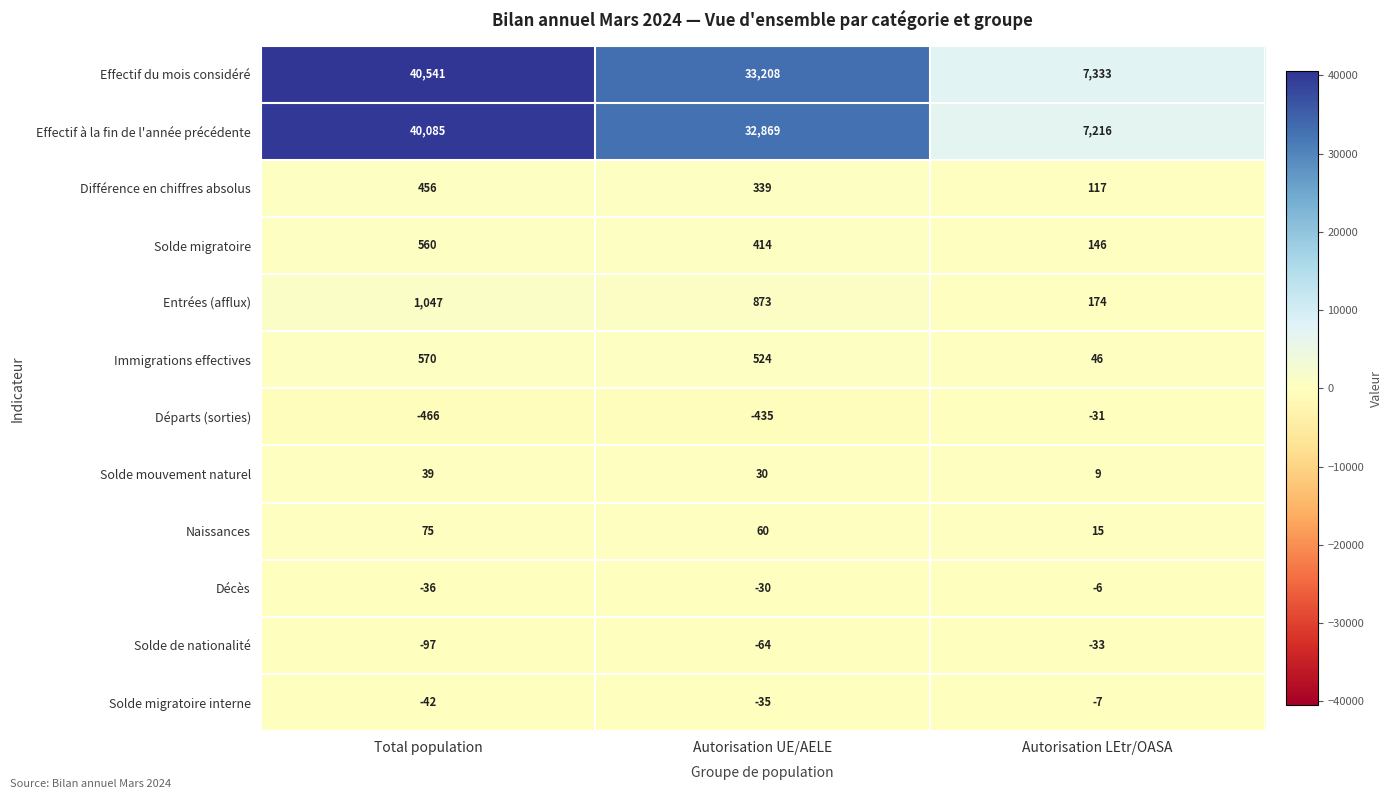

Rank the series at Total population from lowest to highest value.

Départs (sorties), Solde de nationalité, Solde migratoire interne, Décès, Solde mouvement naturel, Naissances, Différence en chiffres absolus, Solde migratoire, Immigrations effectives, Entrées (afflux), Effectif à la fin de l'année précédente, Effectif du mois considéré